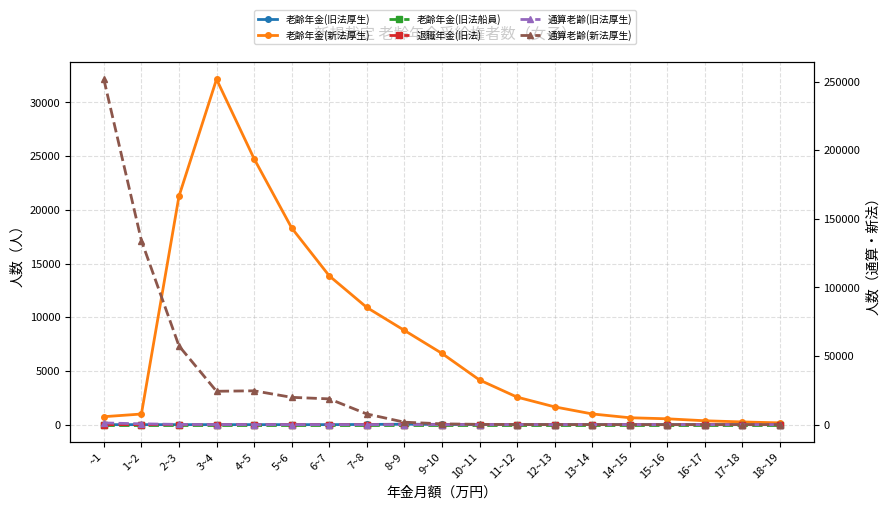

Rank the series at 12~13 from highest to lowest value.

老齢年金(新法厚生), 通算老齢(新法厚生), 老齢年金(旧法厚生), 退職年金(旧法), 老齢年金(旧法船員), 通算老齢(旧法厚生)